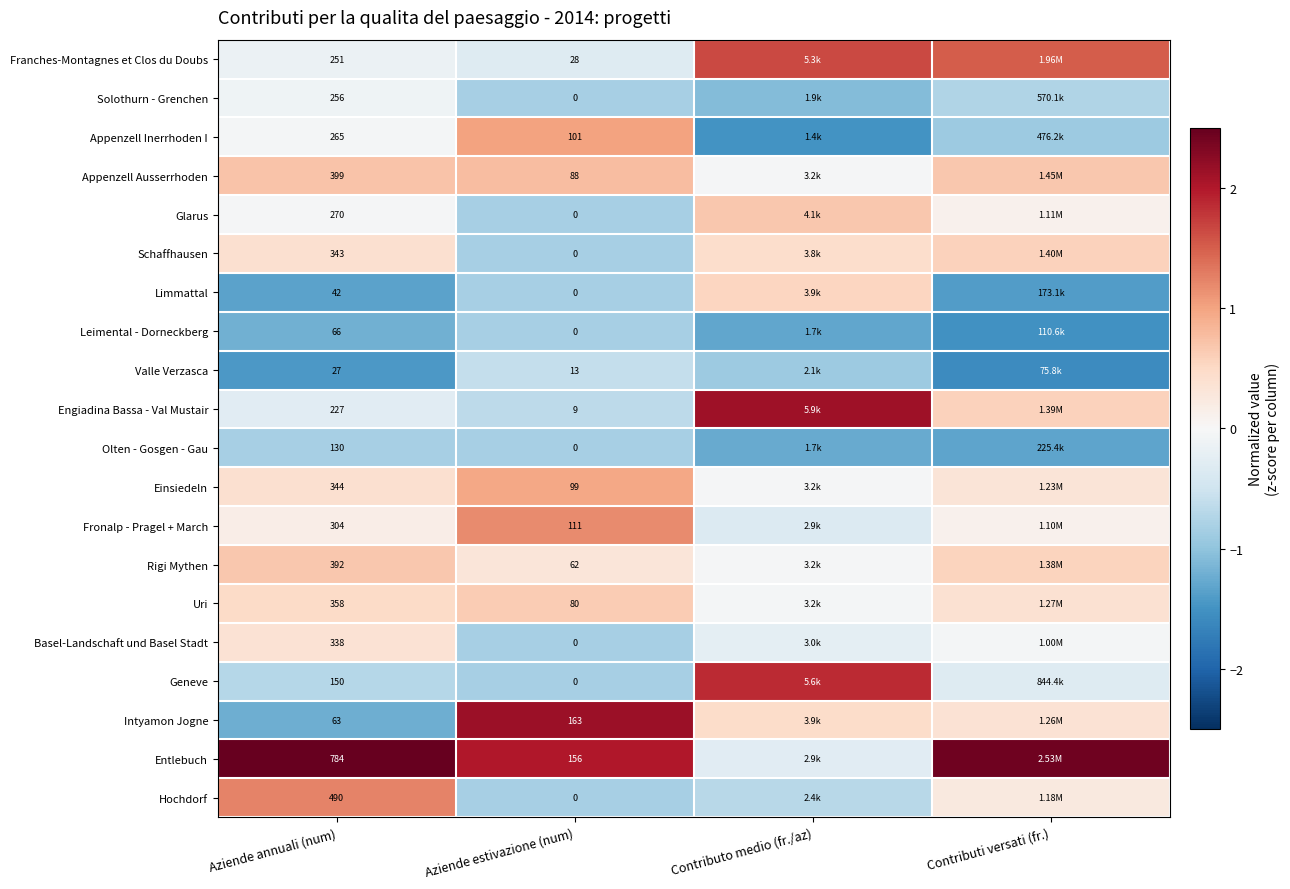

What is the lowest value of the Valle Verzasca series?

-1.6